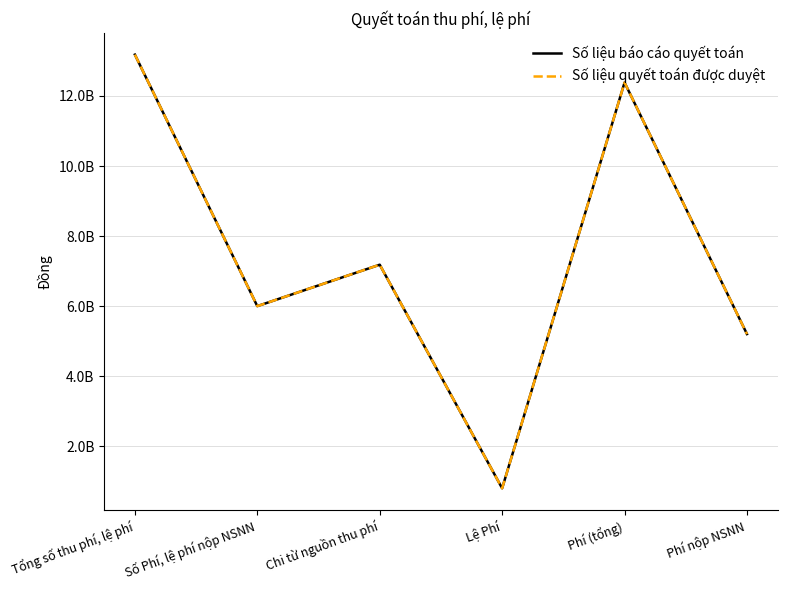

Is it true that Số liệu báo cáo quyết toán equals 8438431586 at Phí nộp NSNN?

False